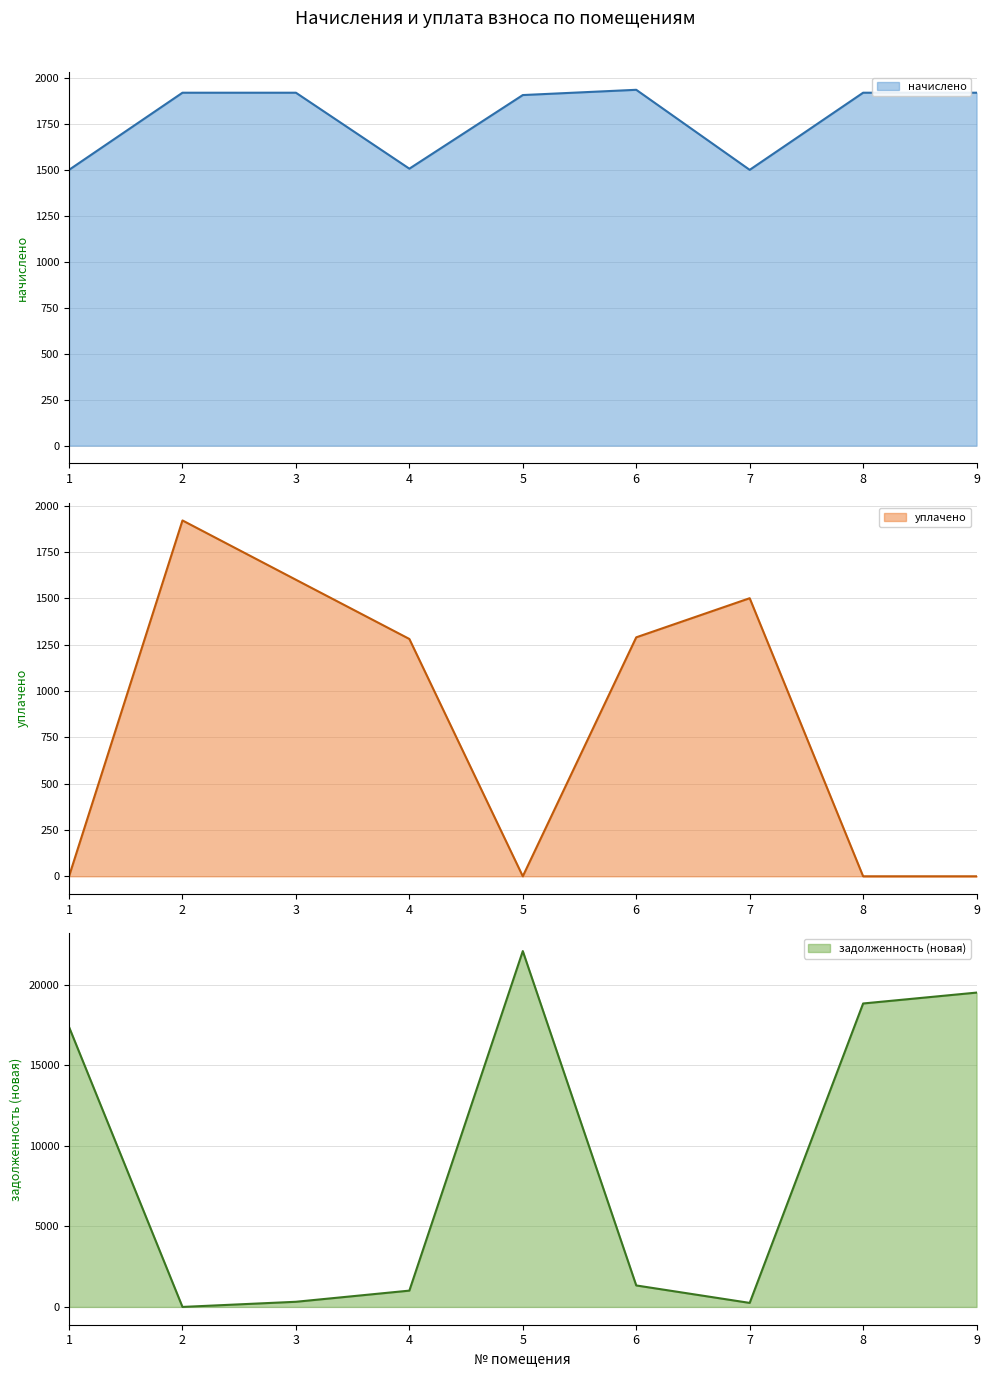

At which category does уплачено reach its first local peak?

2